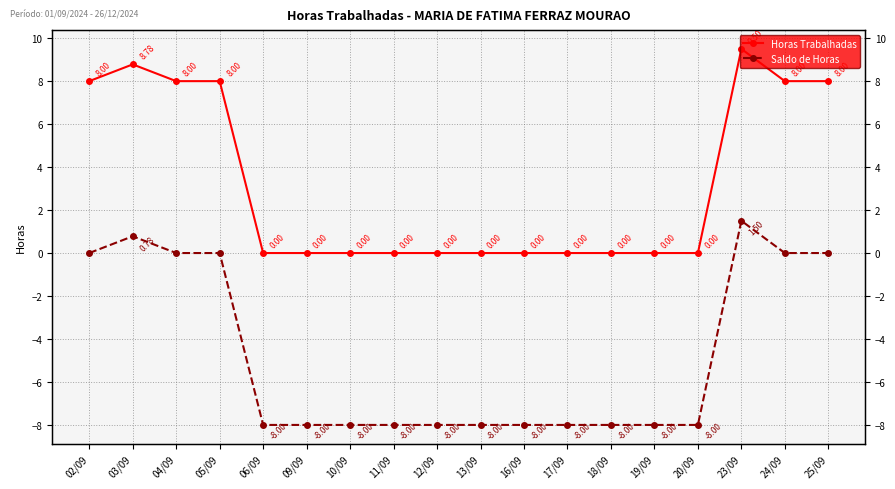

Does the chart display data point markers on the line(s)?

Yes